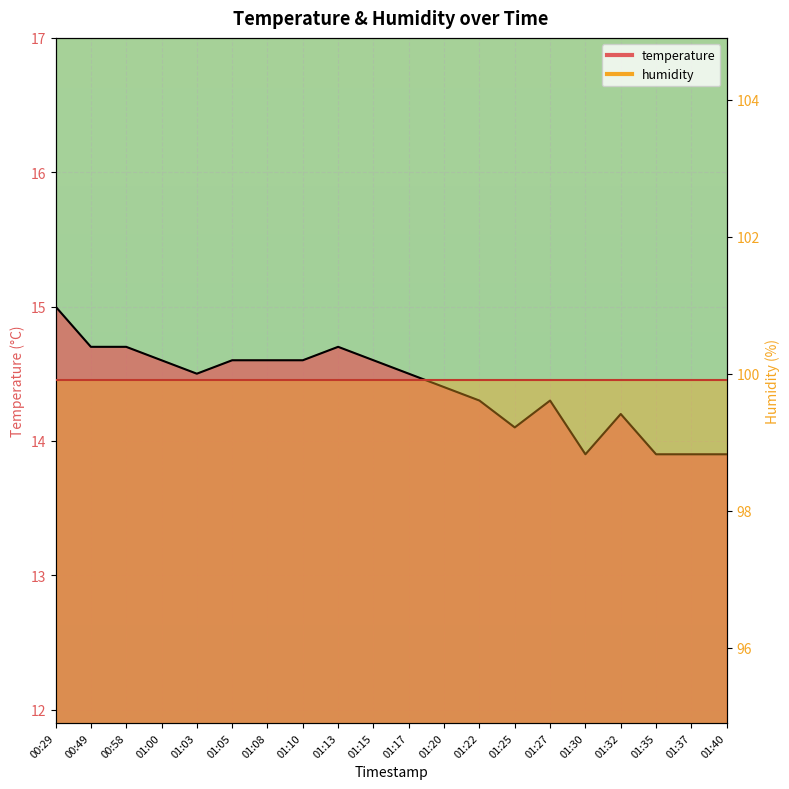

How many values are below 14?

4